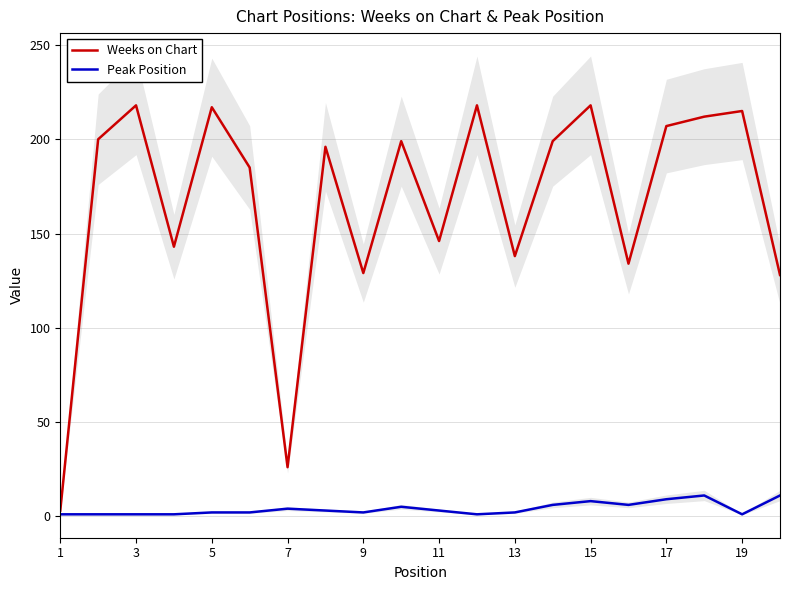

How many values in the Peak Position series exceed 3?

8